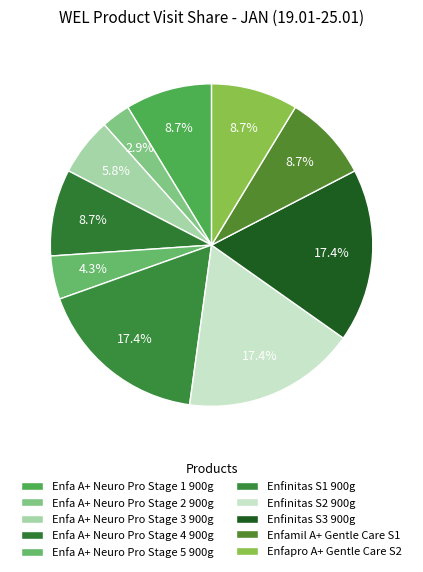

True or false: Enfa A+ Neuro Pro Stage 1 900g accounts for 9% of the total.

True